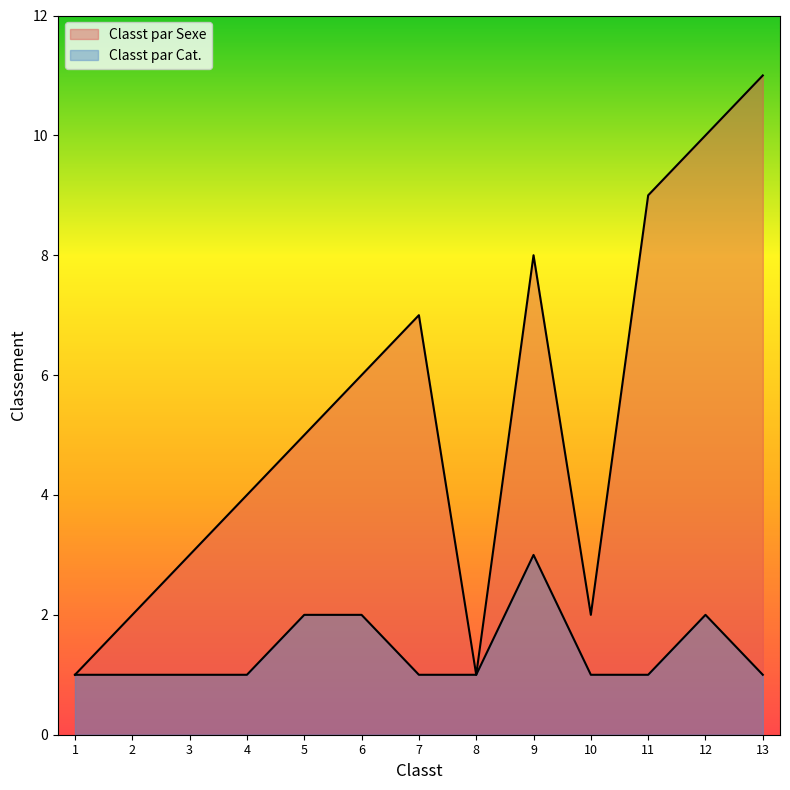

Is it true that Classt par Cat. equals 1 at 2?

True